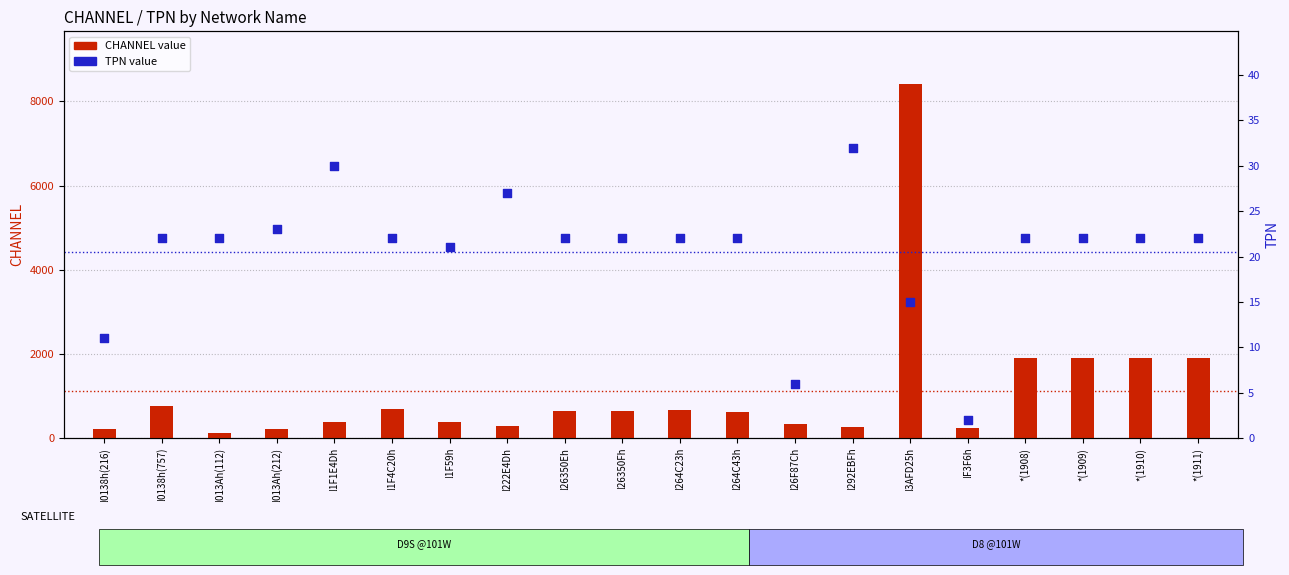

Which series has the largest total across all categories?

CHANNEL